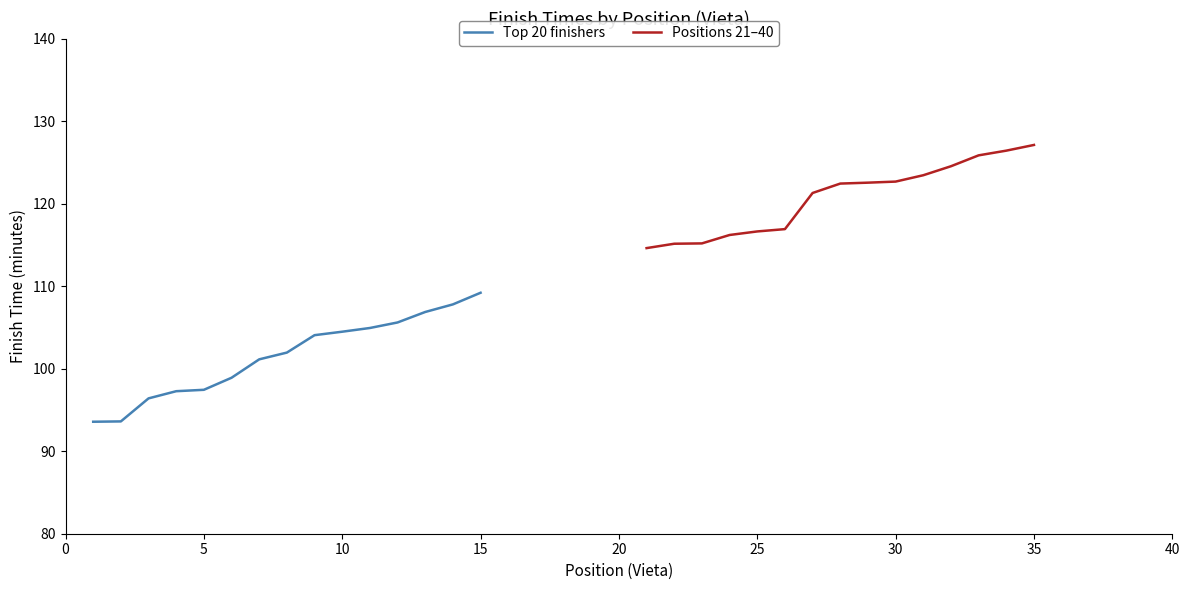

What is the difference between the second highest and minimum values in the Positions 21–40 series?

11.8